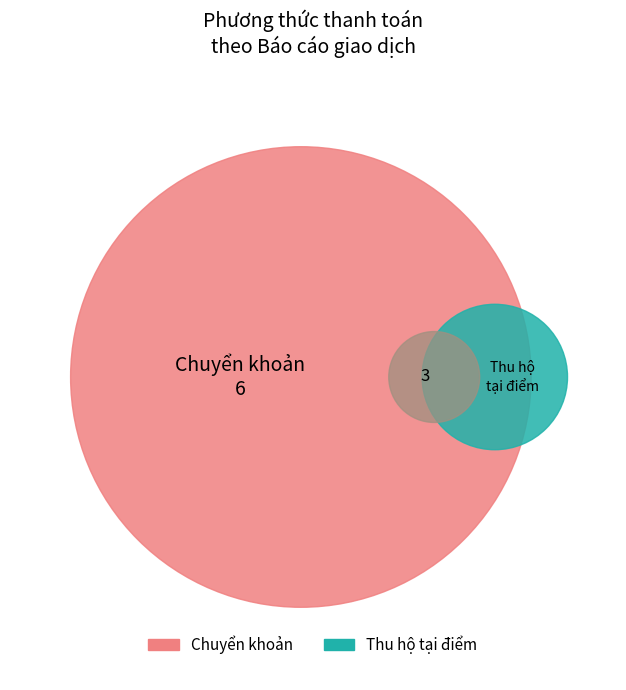

To the nearest percent, what percentage of the pie is Thu hộ tại điểm?

33%